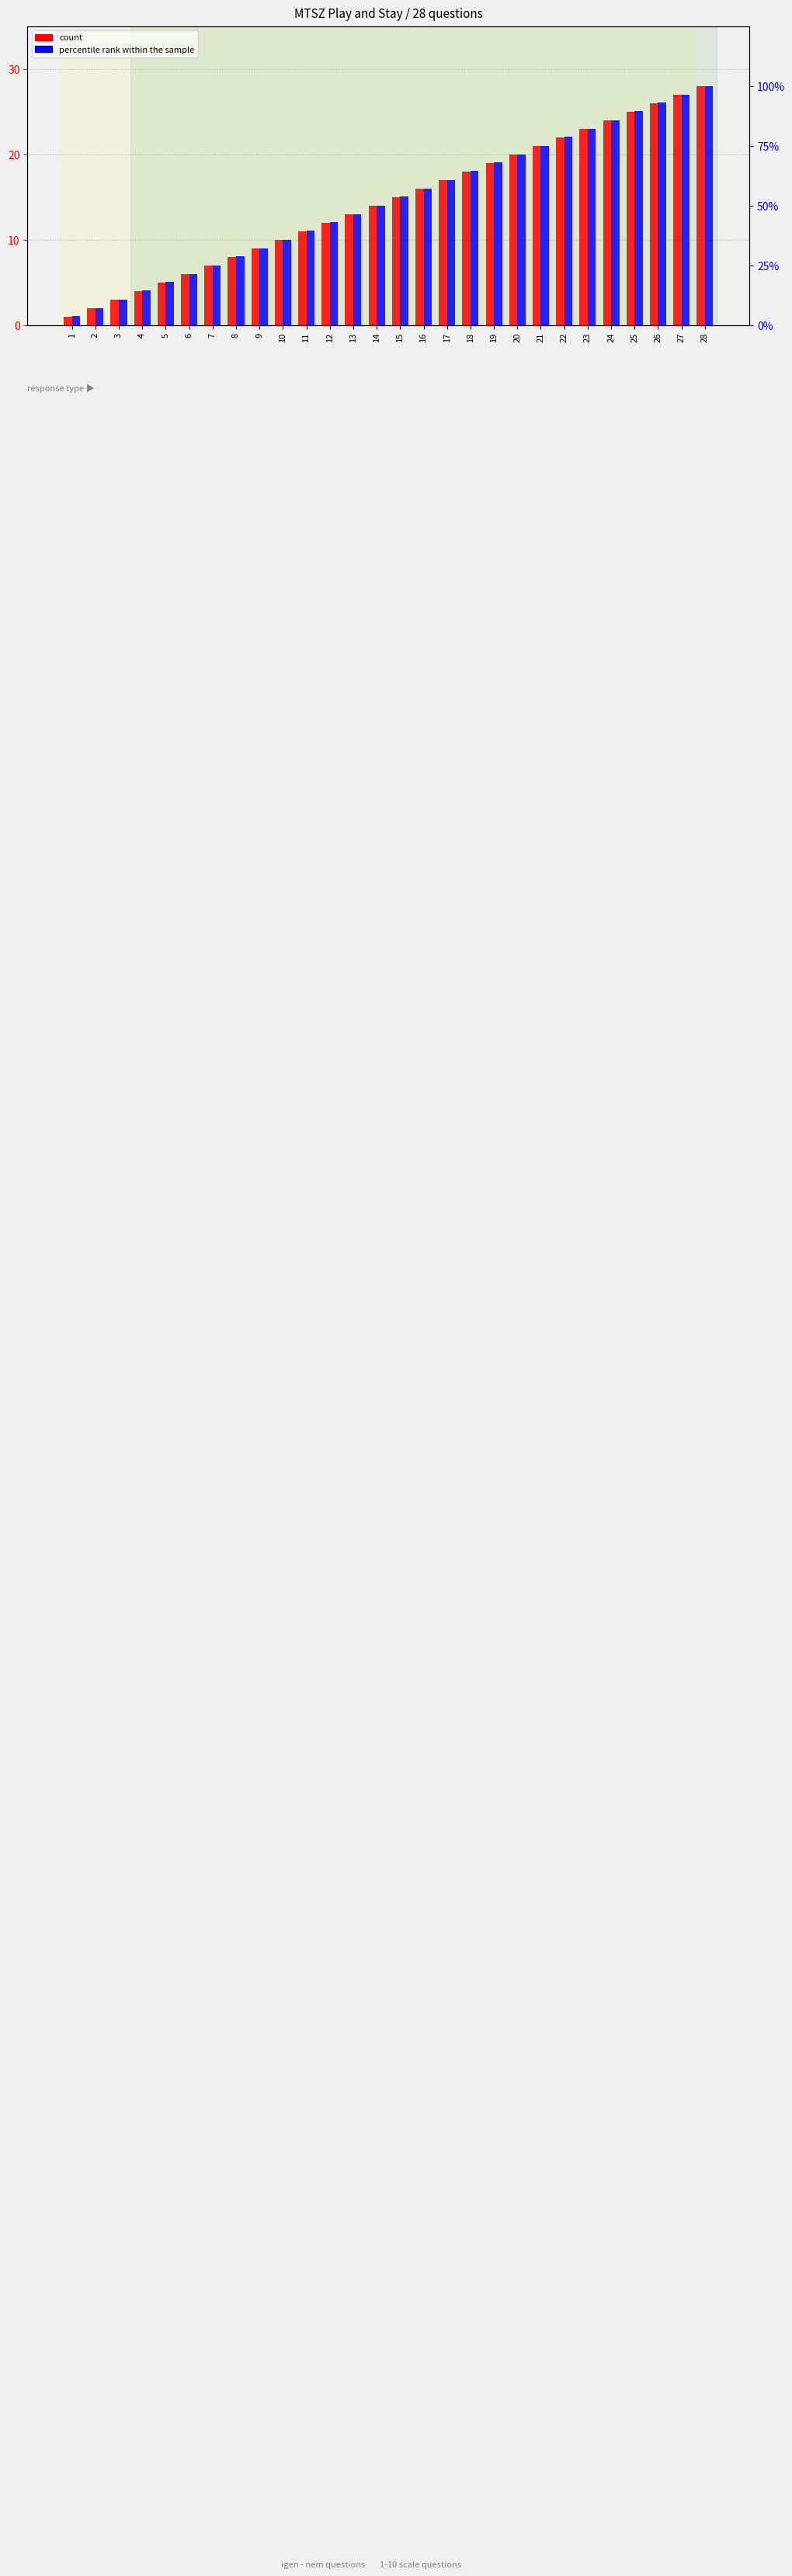

Between 6 and 10, which series saw the biggest shift?

percentile rank within the sample